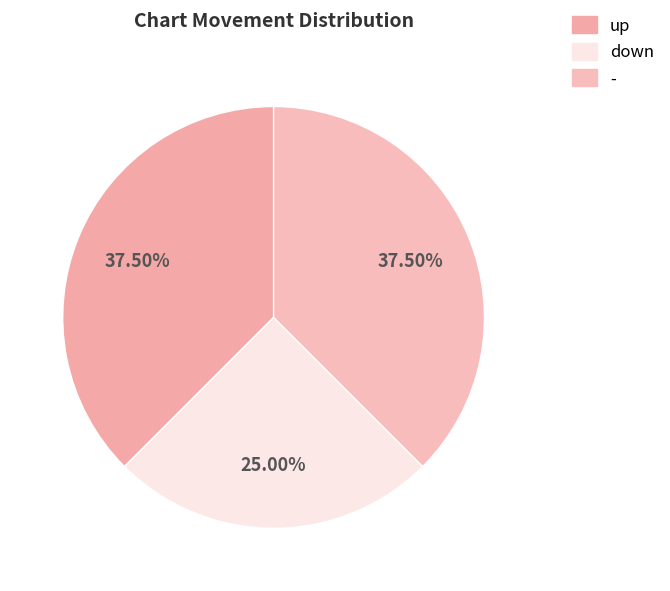

Which category has the biggest portion of the pie?

up